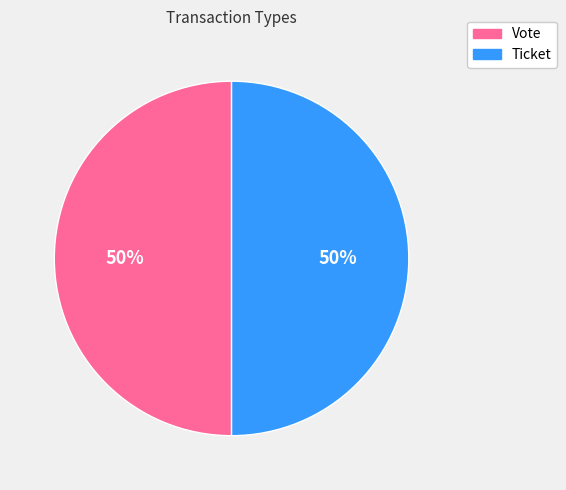

What percentage is the Vote slice, to the nearest percent?

50%